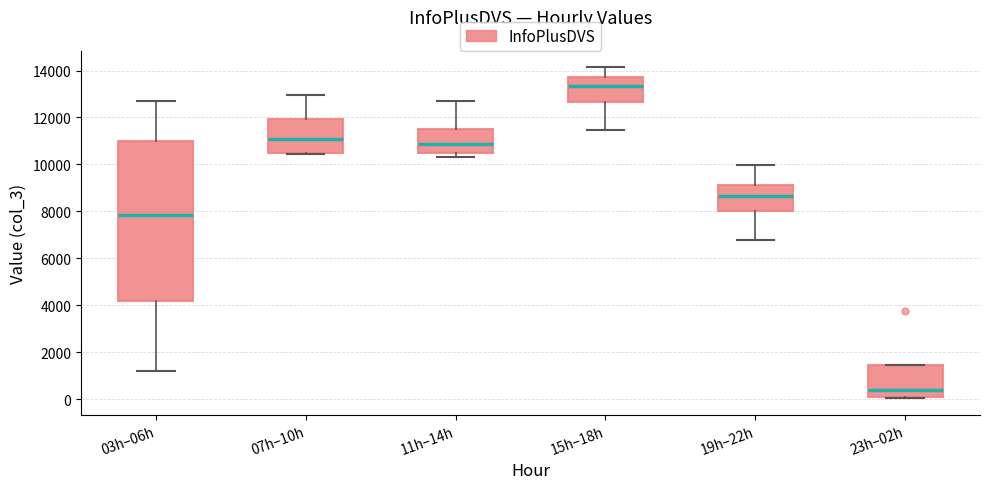

Reading left to right, transcribe this box plot: for each box, give where its median line is, the range the box spans, and where its two whiskers end, as read against the y-axis. The values are not printed on the chart, so give them approximately, as read against the axis.

03h–06h: median 7800, box 4200 to 11000, whiskers 1200 to 12600
07h–10h: median 11000, box 10400 to 12000, whiskers 10400 to 13000
11h–14h: median 10800, box 10600 to 11600, whiskers 10400 to 12600
15h–18h: median 13400, box 12600 to 13800, whiskers 11400 to 14200
19h–22h: median 8600, box 8000 to 9200, whiskers 6800 to 10000
23h–02h: median 400, box 0 to 1400, whiskers 0 to 1400